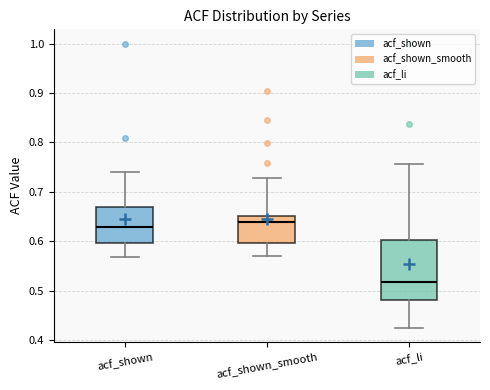

Reading left to right, read every box against the y-axis: the position of its median line, the range the box covers, and the ends of its whiskers. The values are not printed on the chart, so give them approximately, as read against the axis.

acf_shown: median 0.63, box 0.60 to 0.67, whiskers 0.57 to 0.74
acf_shown_smooth: median 0.64, box 0.60 to 0.65, whiskers 0.57 to 0.73
acf_li: median 0.52, box 0.48 to 0.60, whiskers 0.43 to 0.76